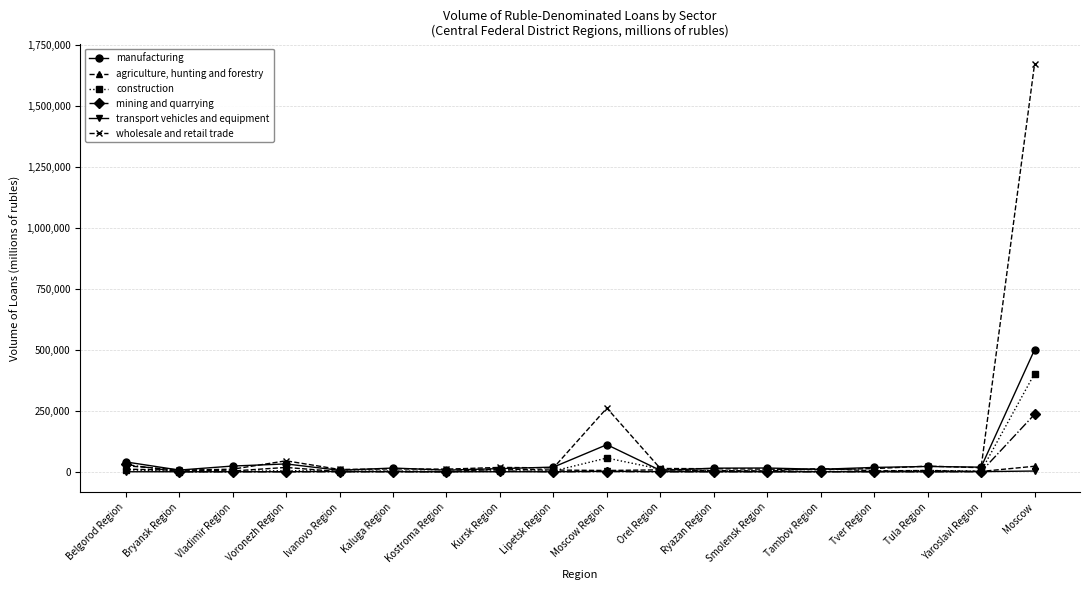

Which series has the widest spread of values?

wholesale and retail trade